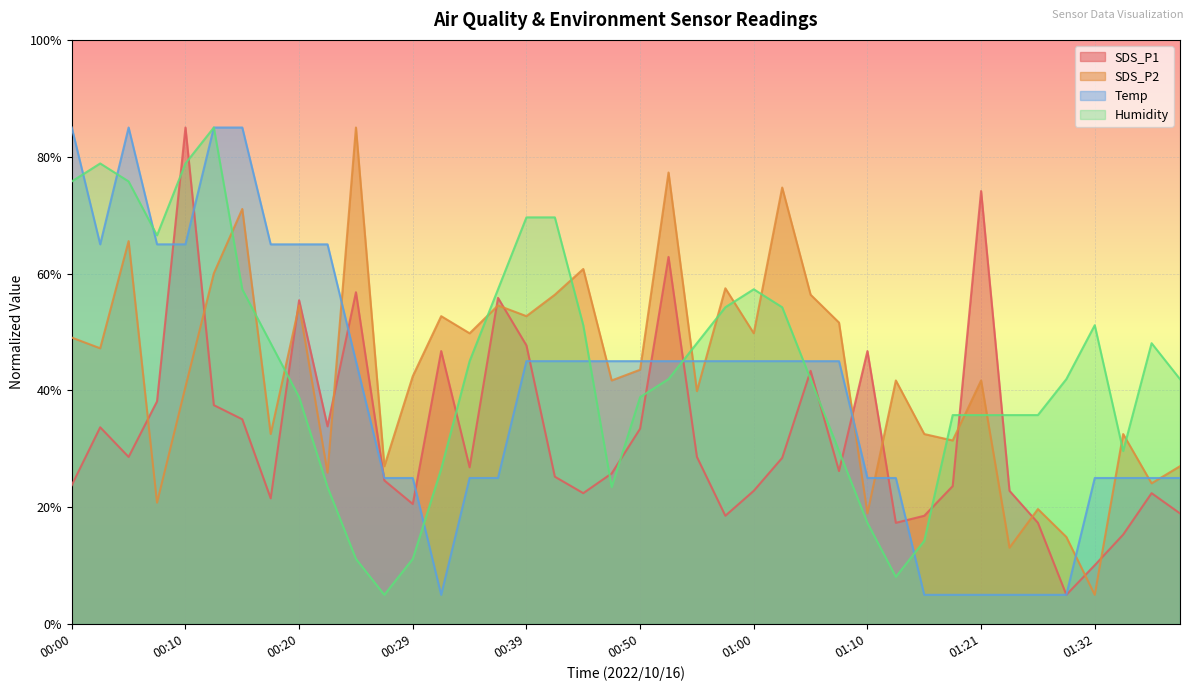

What position from the left is 00:37?

16